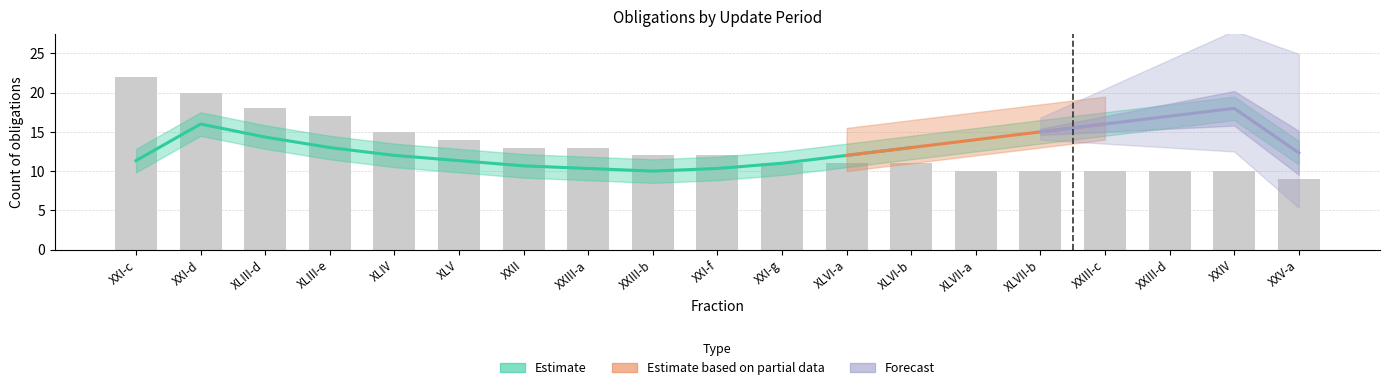

Is the value of Semestral at XLVII-b greater than the value of Trimestral at XXIII-c?

No